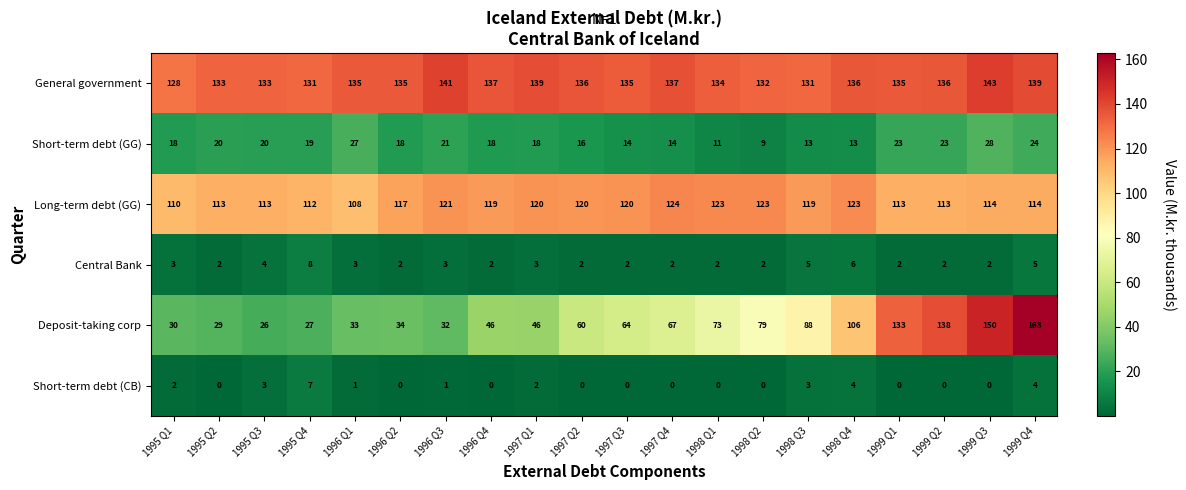

At which label does Long-term debt (GG) first exceed 119?

1996 Q3